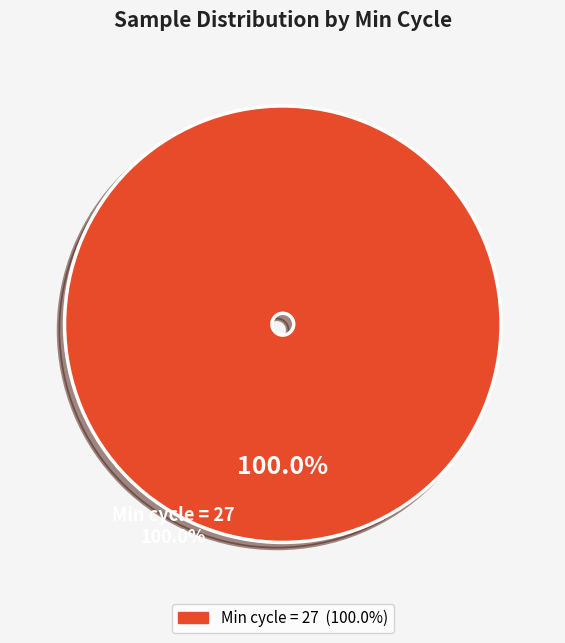

Rank the categories by value from lowest to highest.

Min cycle = 27